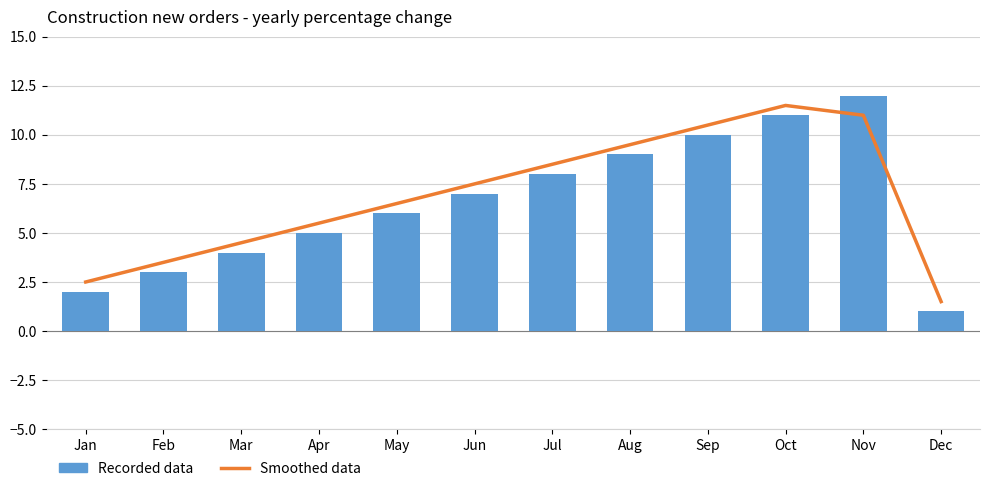

How many data points in Smoothed data are above 7?

6